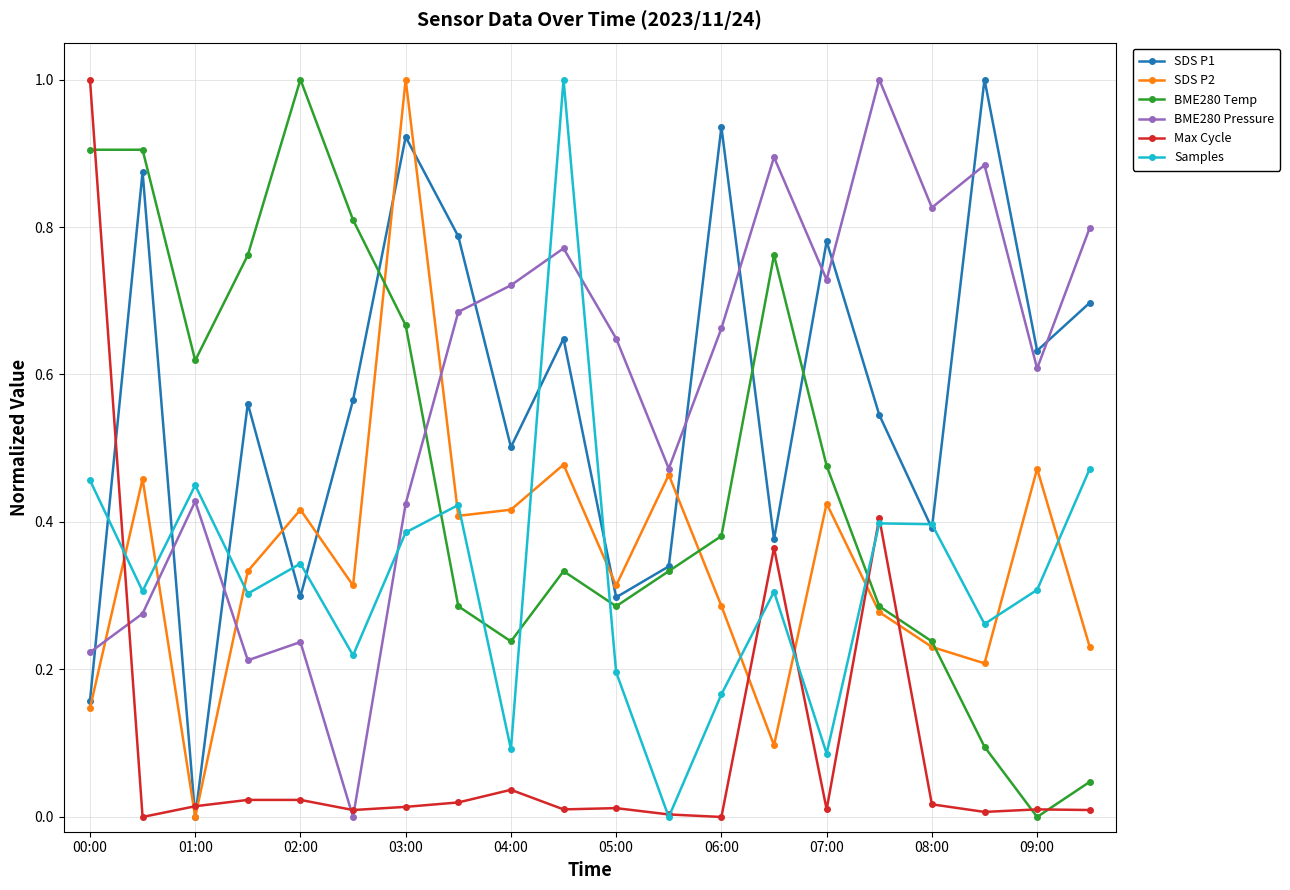

What is the highest value of the BME280 Temp series?

1.0